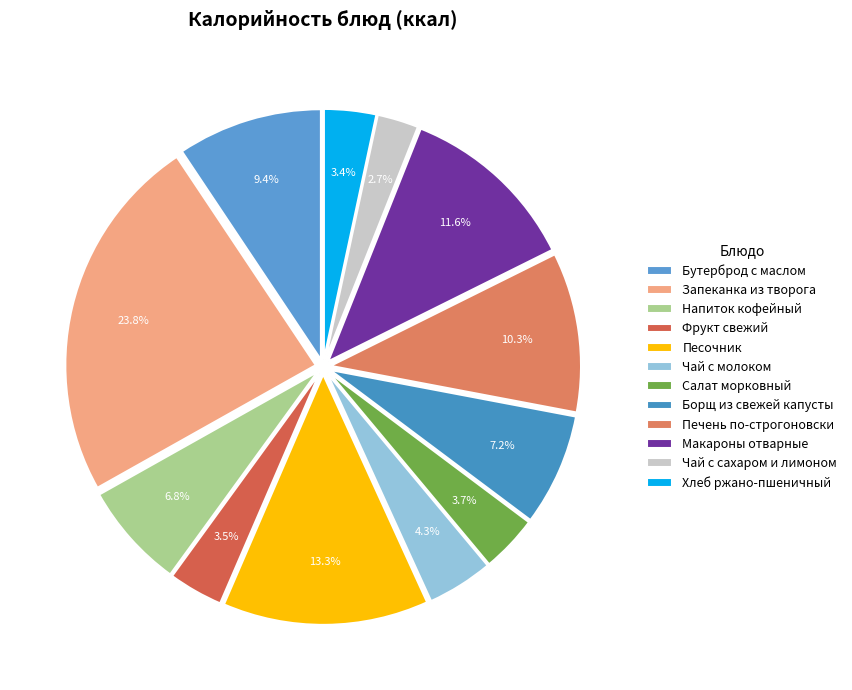

The Чай с молоком slice represents 1% of the pie. True or false?

False